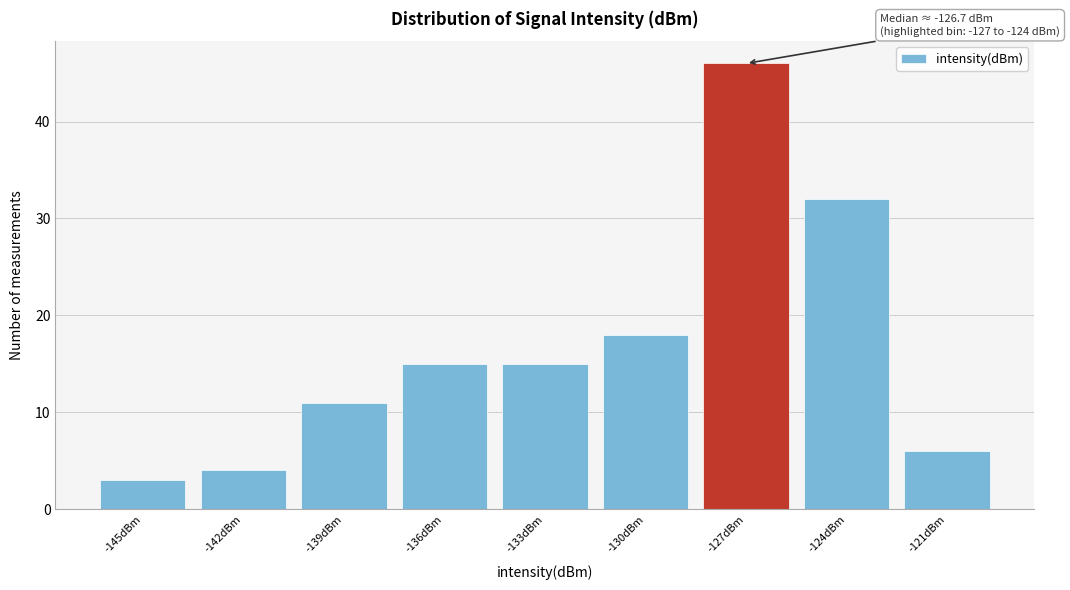

Reading left to right, list all the values displayed in this chart.

3	4	11	15	15	18	46	32	6